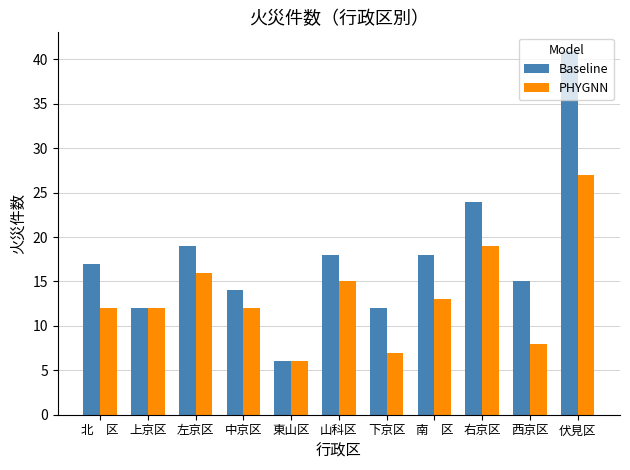

What is the spread (max minus min) of values at 右京区?

5